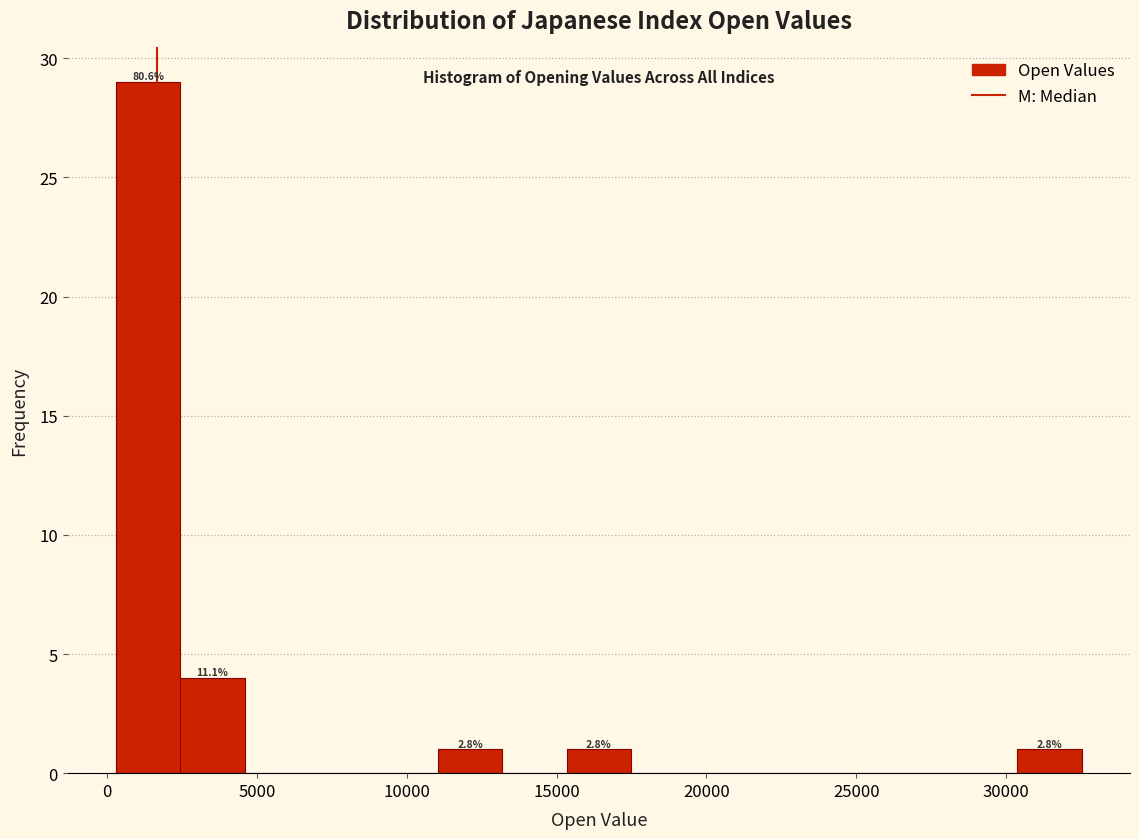

Over which range of the x-axis is the bar tallest?

500 to 2500